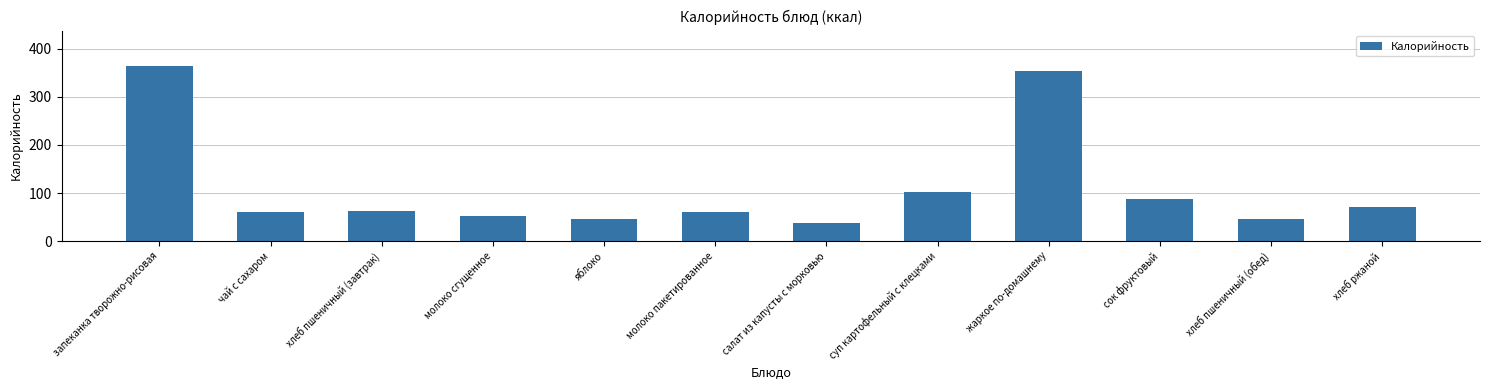

At which label does the data first exceed 63?

запеканка творожно-рисовая